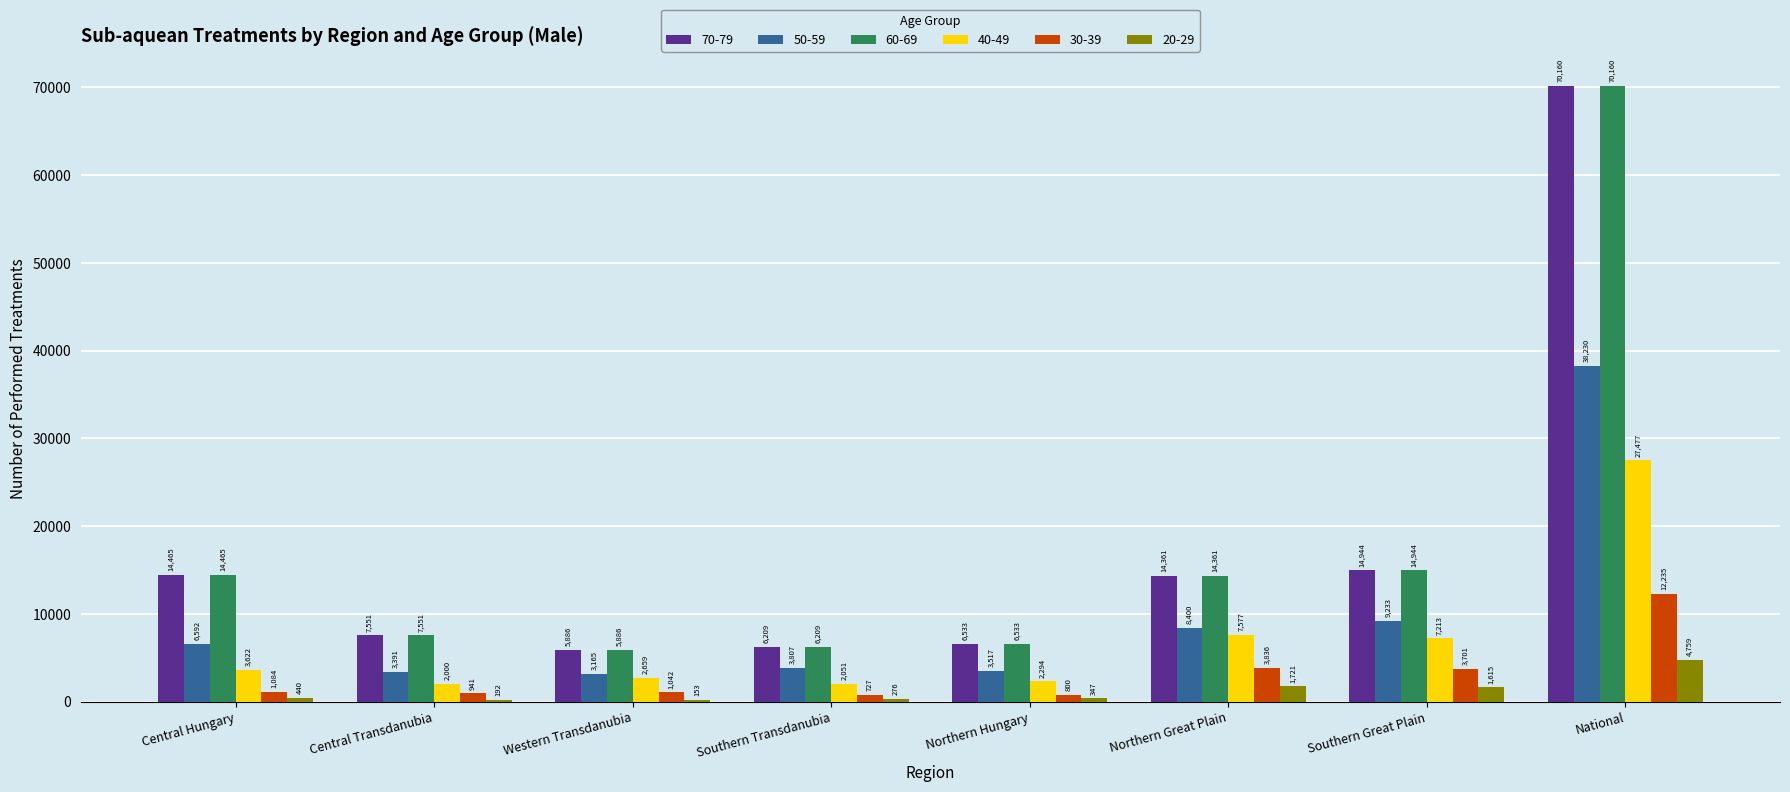

How many data points does each series have?

8